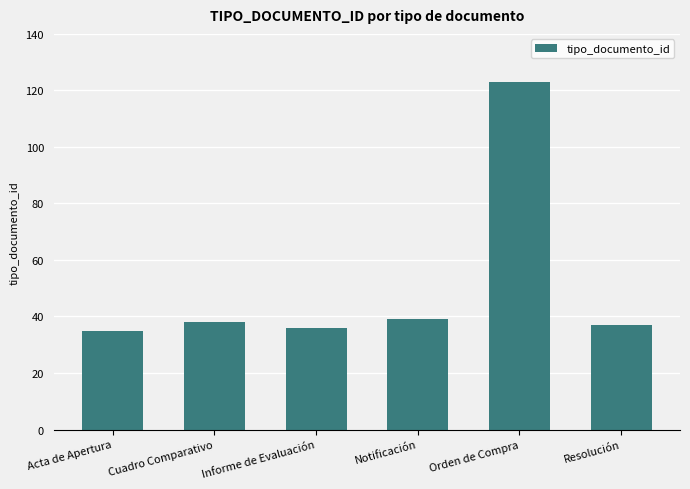

The chart shows a value of 182 at Orden de Compra. True or false?

False